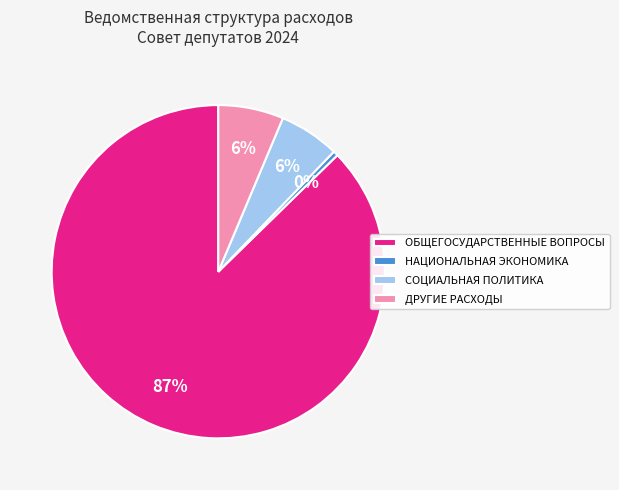

Do НАЦИОНАЛЬНАЯ ЭКОНОМИКА and СОЦИАЛЬНАЯ ПОЛИТИКА together represent more than half of the pie?

No